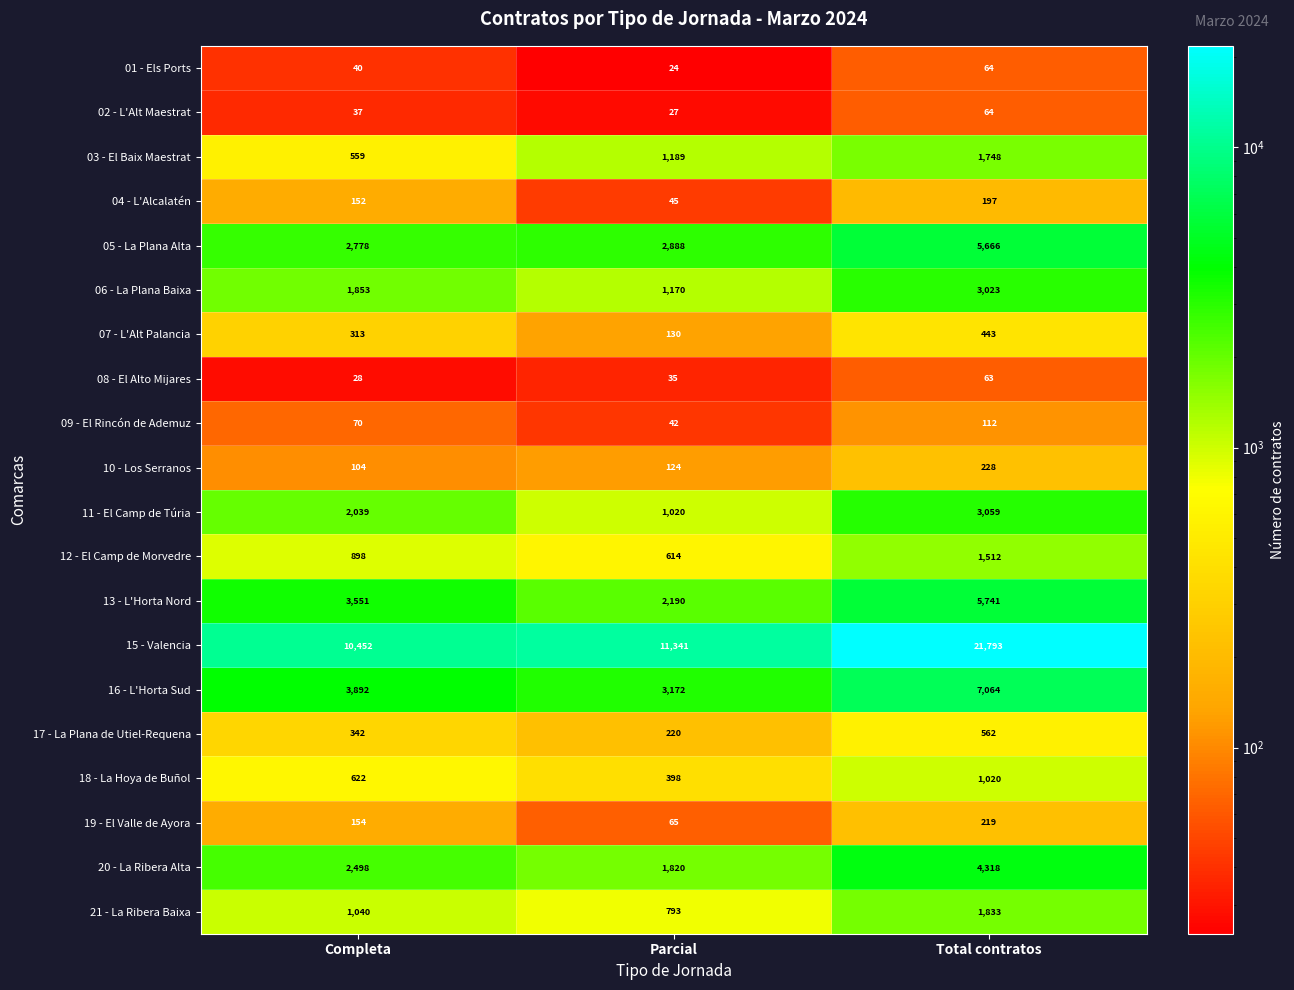

What is the minimum value shown in the chart?

24